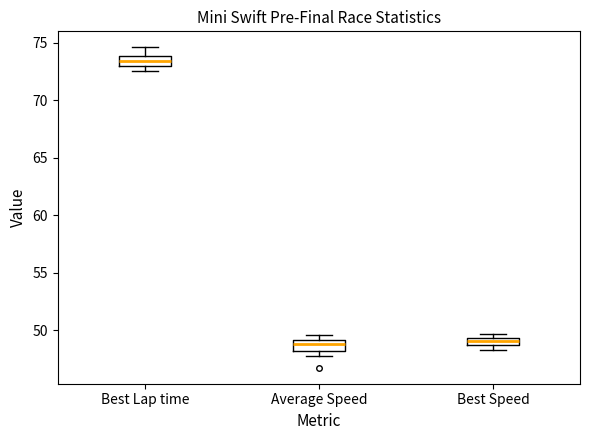

Which box has the highest median line?

Best Lap time